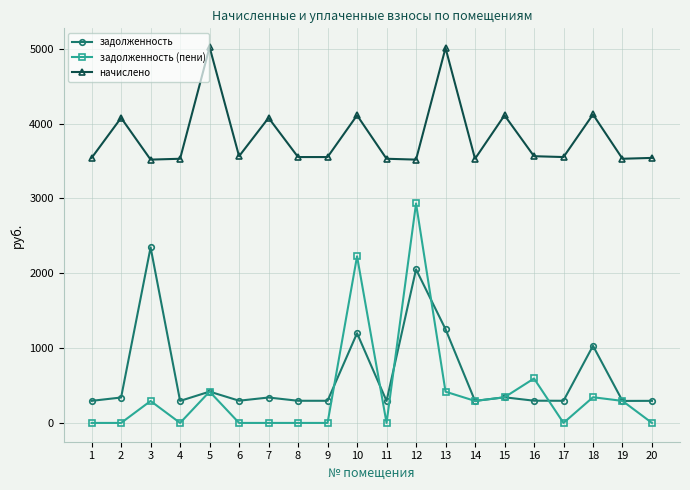

What is the difference between the highest and lowest values at 10?

2912.0